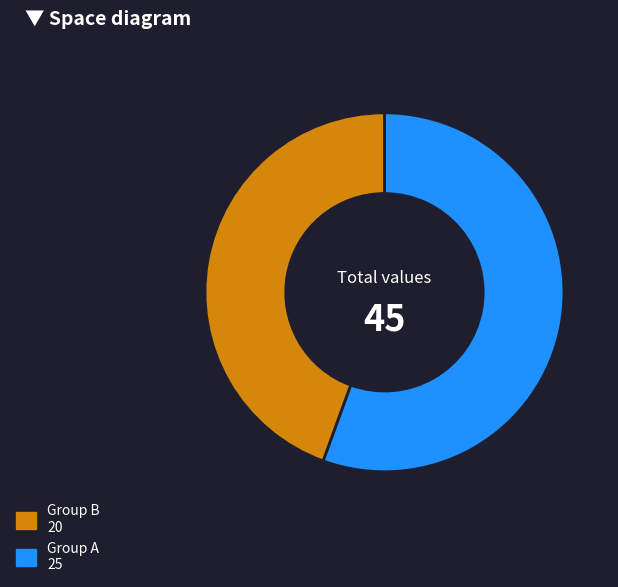

How many segments does this pie chart have?

2